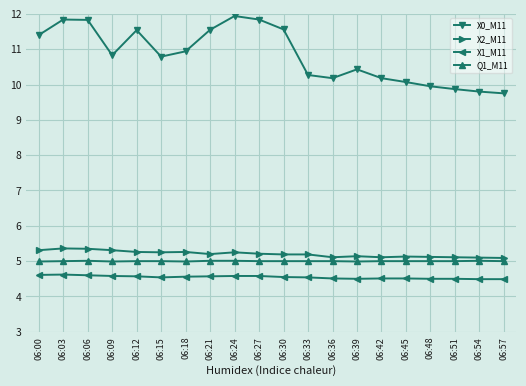

At how many categories does at least one series exceed 11?

8